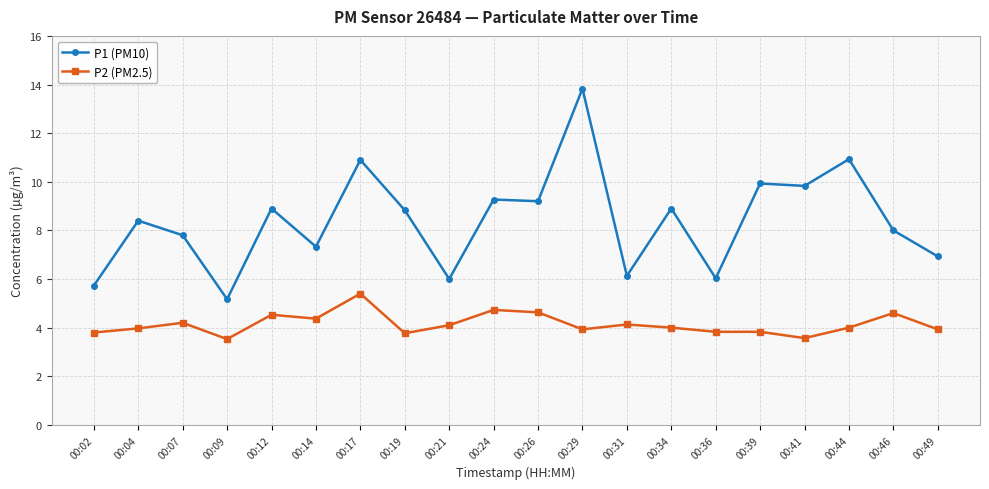

How many lines are shown in the chart?

2